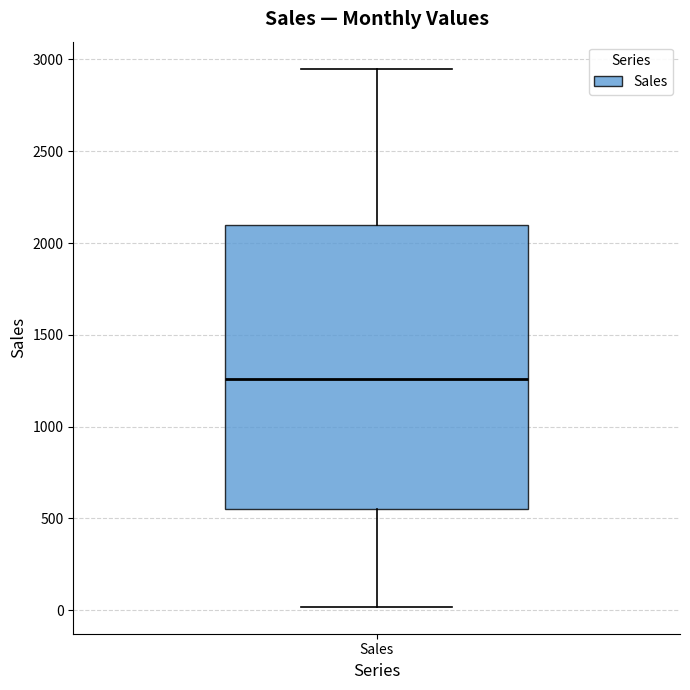

Where does the lower whisker of the box for Sales end on the y-axis? The values are not printed on the chart, so give them approximately, as read against the axis.

0